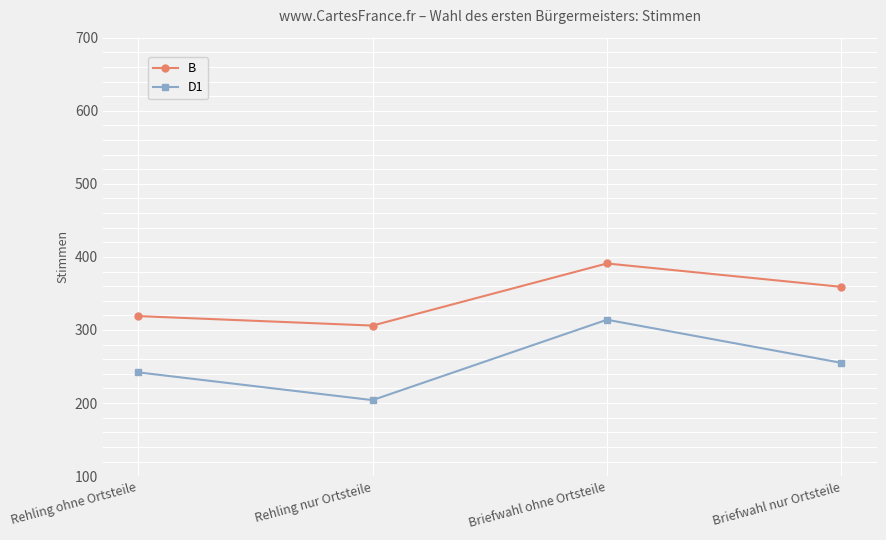

Which series has the largest range (max minus min)?

D1